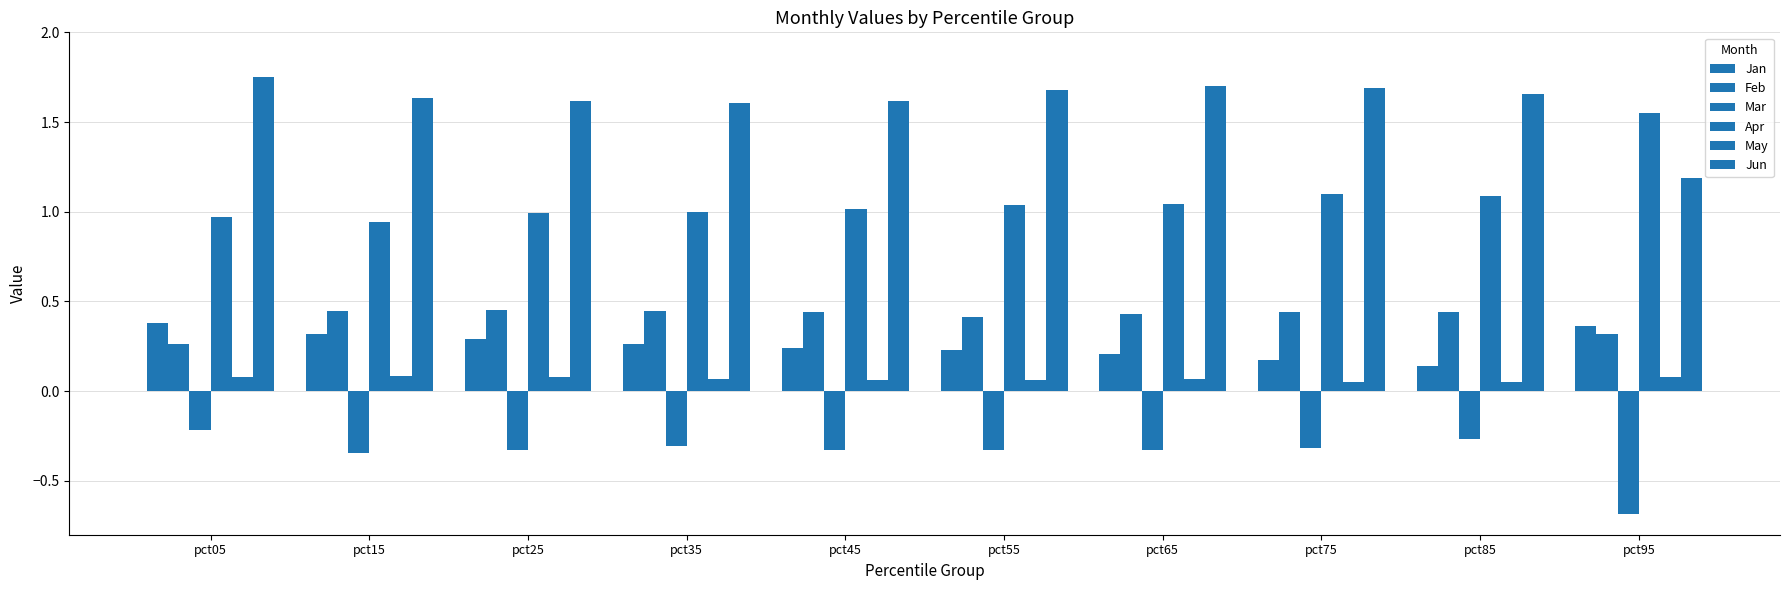

How many bars are there in each group?

6